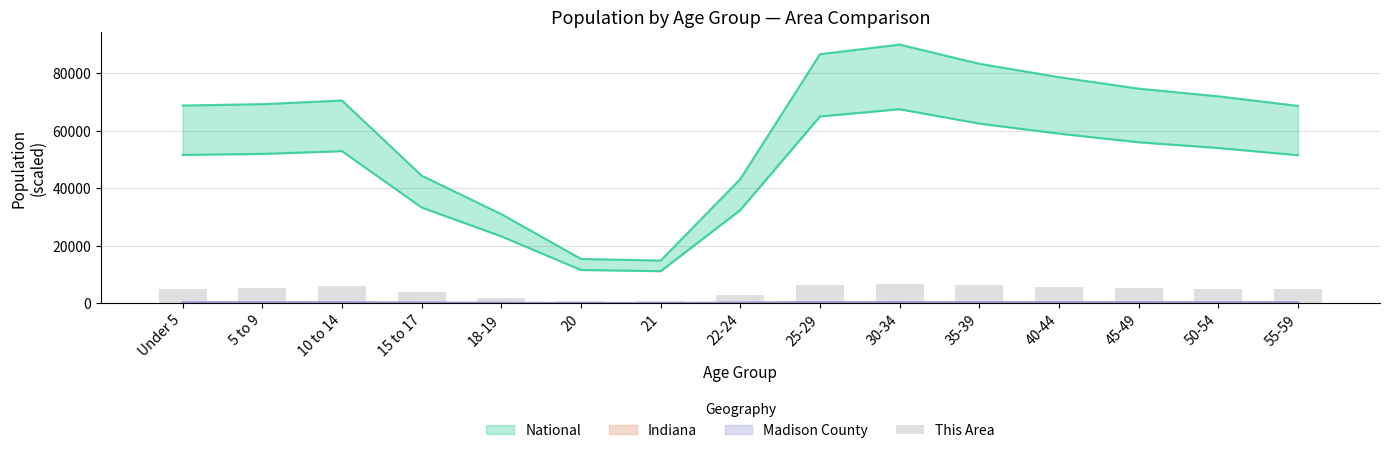

What is the label of the 14th bar from the left?

50-54